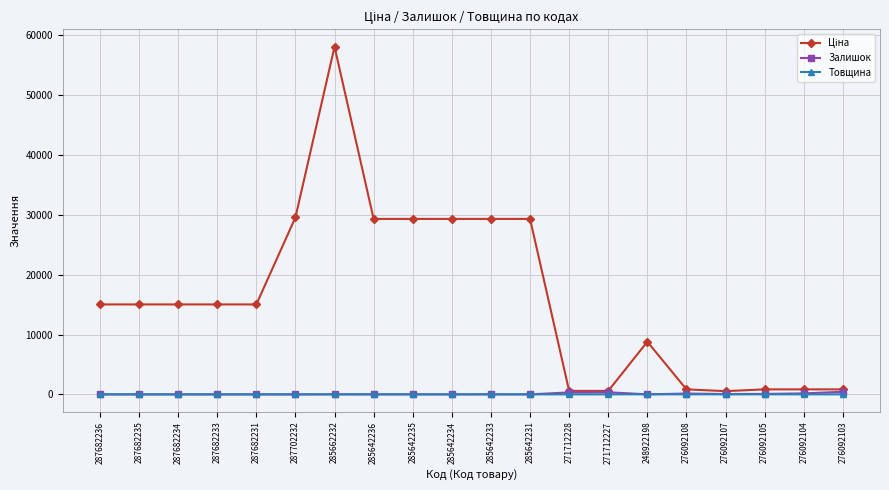

At which category is the sum across all series the highest?

285662232